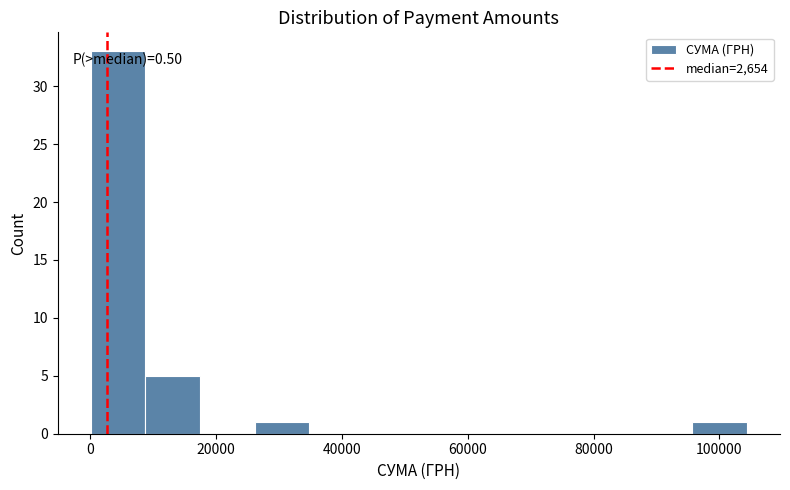

Which range on the x-axis has the tallest bar?

0 to 8000